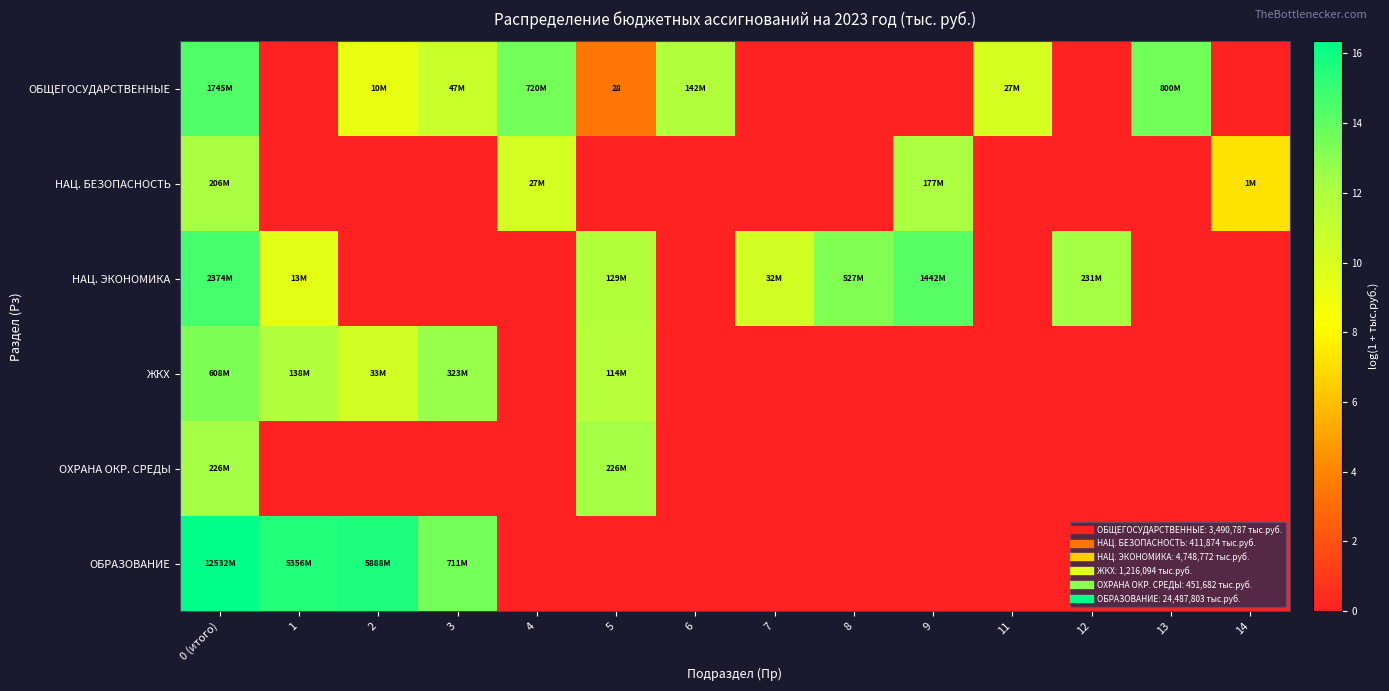

At which label does НАЦ. ЭКОНОМИКА first exceed 9?

0 (итого)